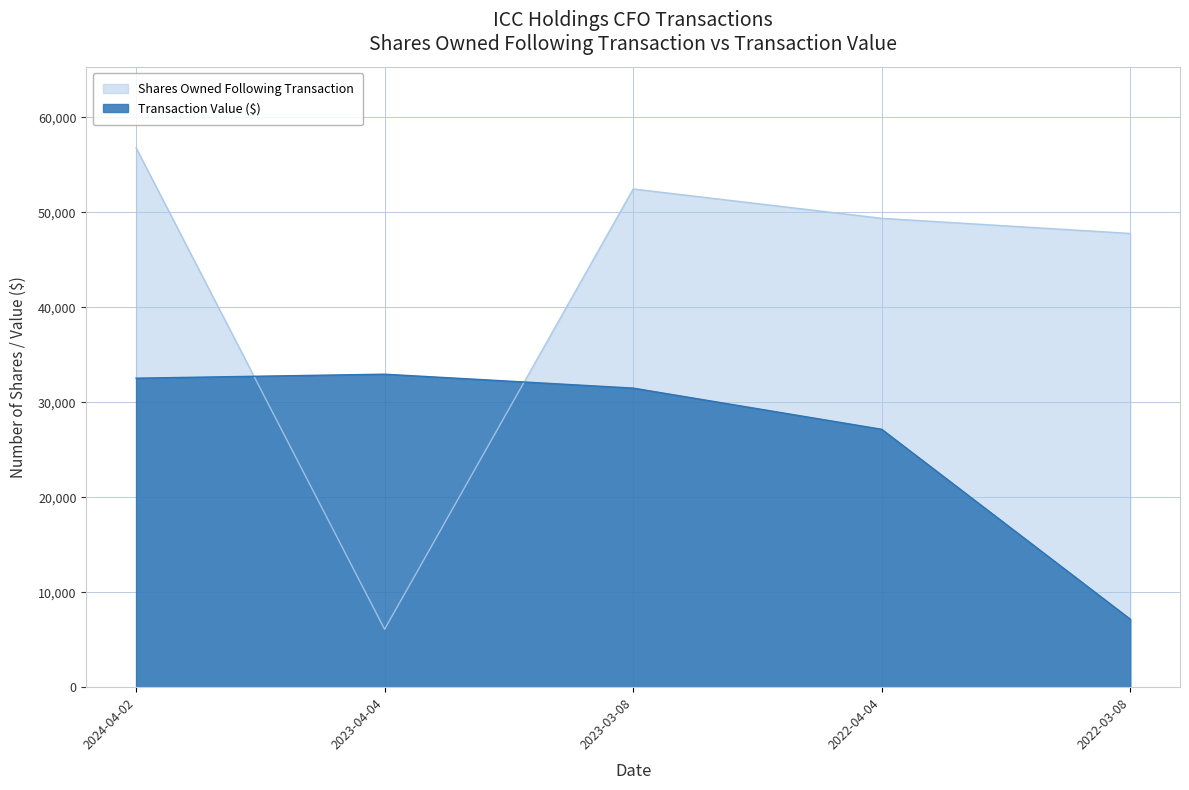

True or false: Shares Owned Following Transaction and Transaction Value ($) intersect in this chart.

True